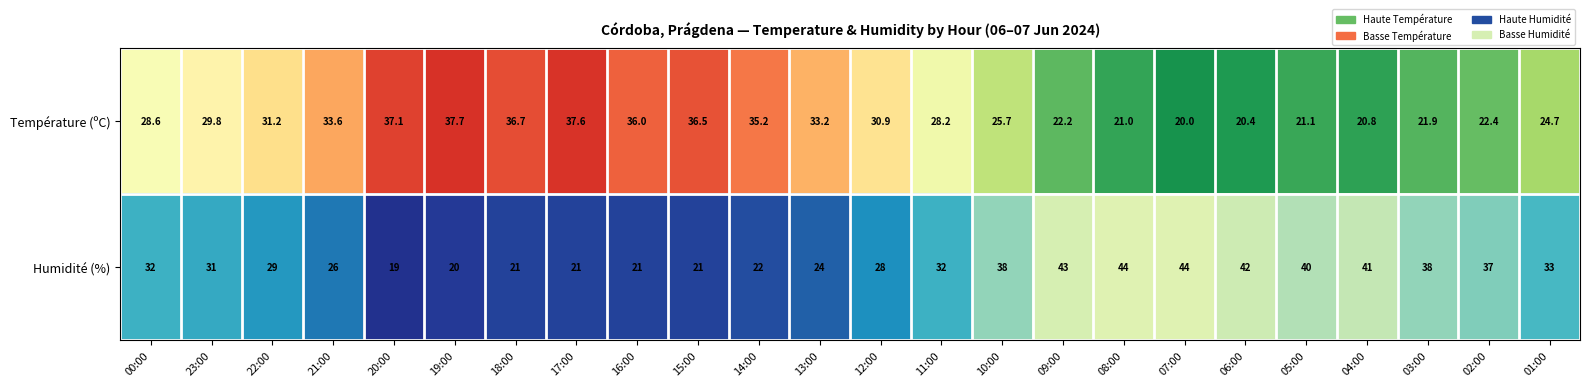

The value of Humidité (%) at 00:00 is 32.0. True or false?

True